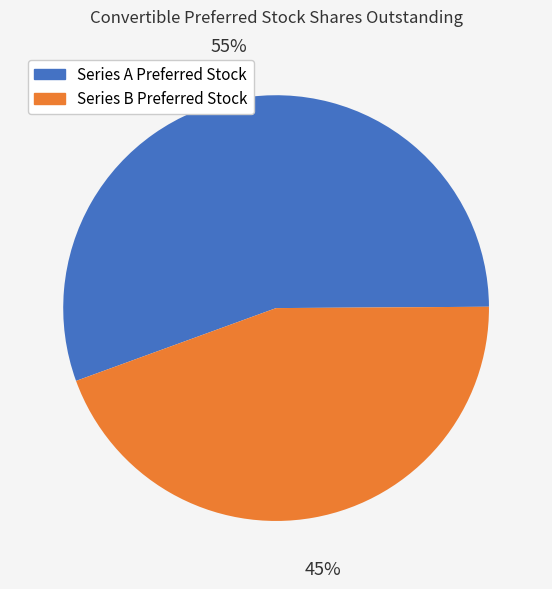

Is the sum of Series A Preferred Stock and Series B Preferred Stock greater than half?

Yes